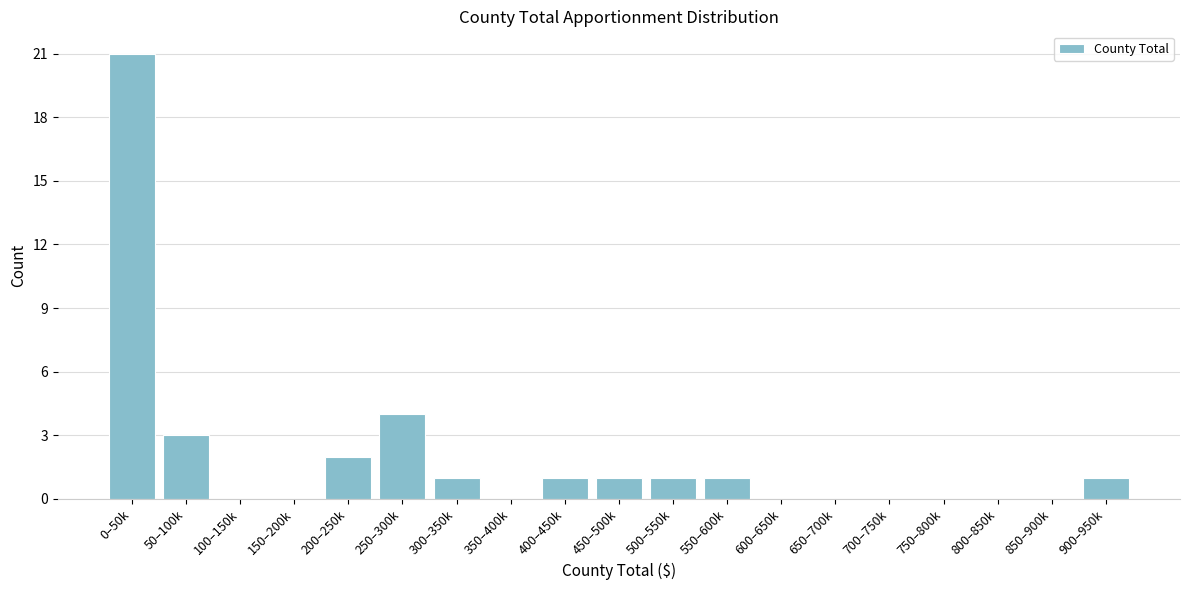

Reading left to right, list all the values displayed in this chart.

0–50k=21	50–100k=3	100–150k=0	150–200k=0	200–250k=2	250–300k=4	300–350k=1	350–400k=0	400–450k=1	450–500k=1	500–550k=1	550–600k=1	600–650k=0	650–700k=0	700–750k=0	750–800k=0	800–850k=0	850–900k=0	900–950k=1